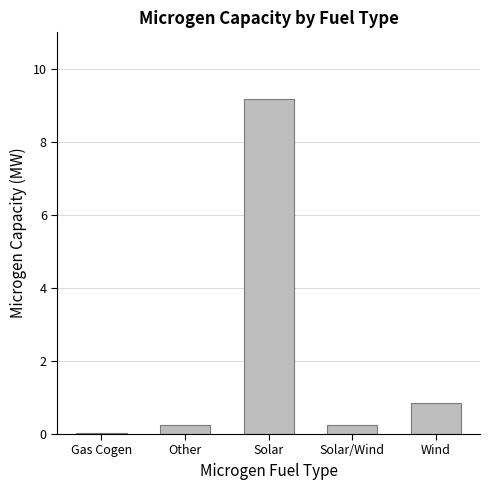

What is the sum of the values at Solar/Wind and Solar?

9.4